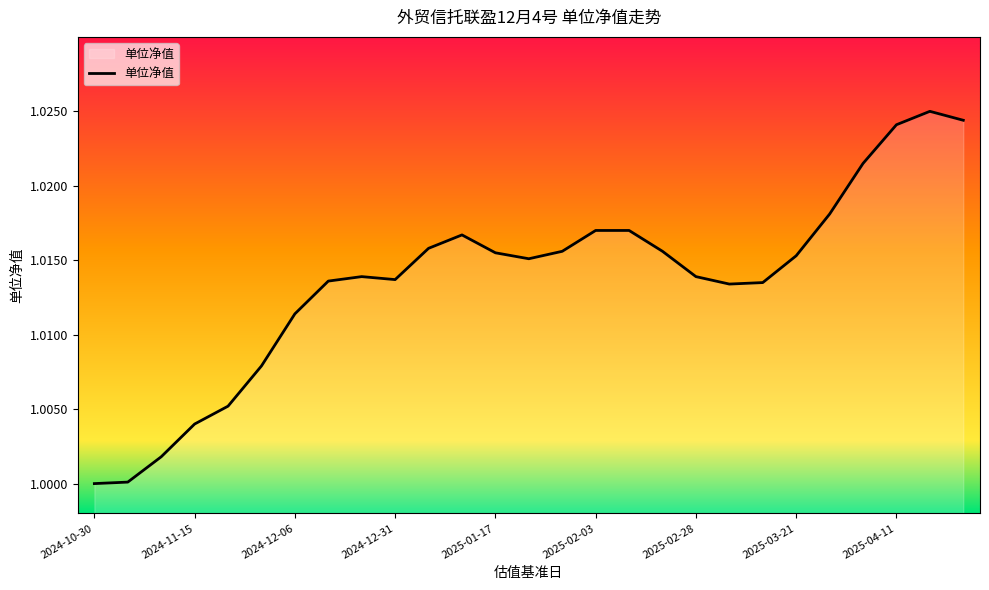

How many lines are shown in the chart?

1